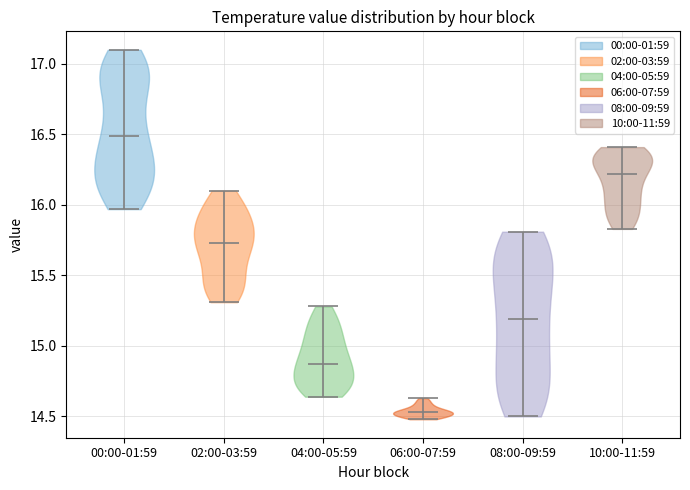

Reading left to right, read every violin against the y-axis: where its median line is, and the lowest and highest points it reaches. The values are not printed on the chart, so give them approximately, as read against the axis.

00:00-01:59: median line 16.50, lowest point 15.95, highest point 17.10
02:00-03:59: median line 15.75, lowest point 15.30, highest point 16.10
04:00-05:59: median line 14.90, lowest point 14.65, highest point 15.30
06:00-07:59: median line 14.55, lowest point 14.50, highest point 14.65
08:00-09:59: median line 15.20, lowest point 14.50, highest point 15.80
10:00-11:59: median line 16.20, lowest point 15.85, highest point 16.40